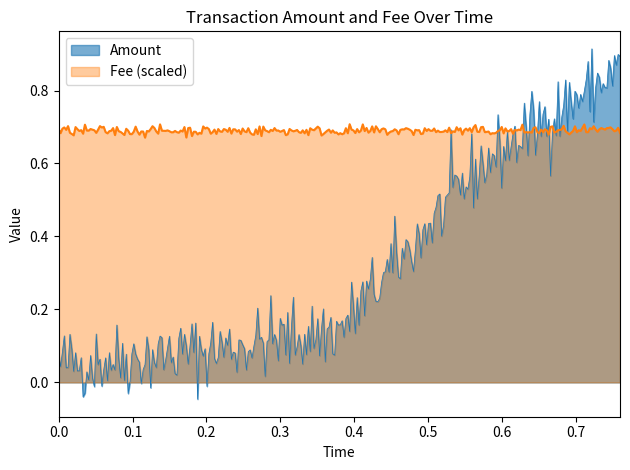

Which series has the largest total across all categories?

Fee (scaled)